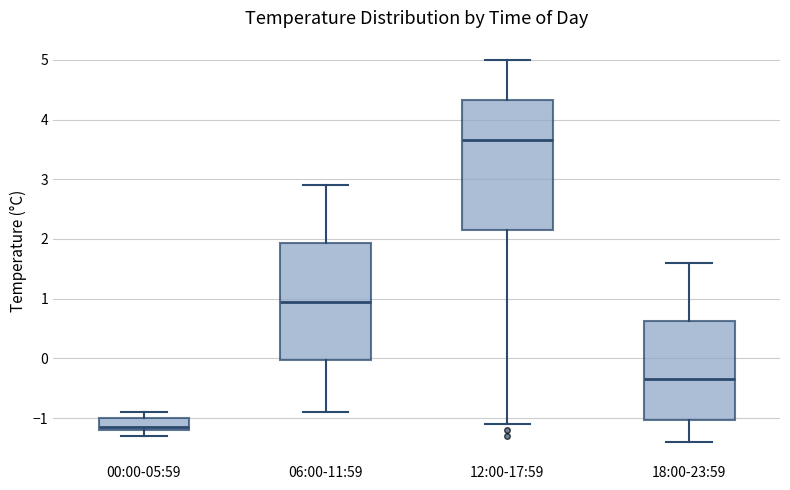

Which box's median line is the lowest?

00:00-05:59